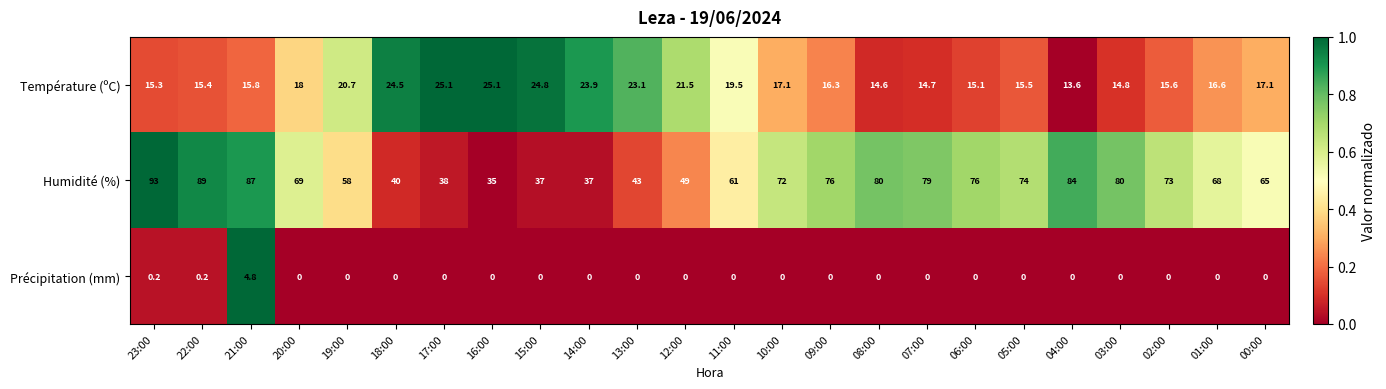

At which category does the chart reach its peak across all series?

23:00